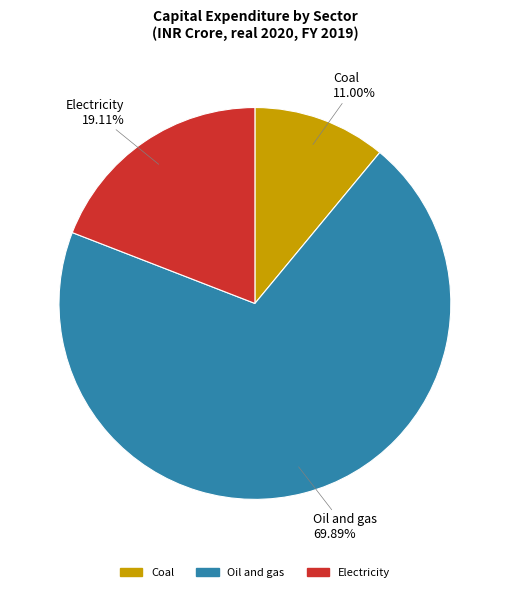

Is it true that Electricity is 29% of the pie?

False